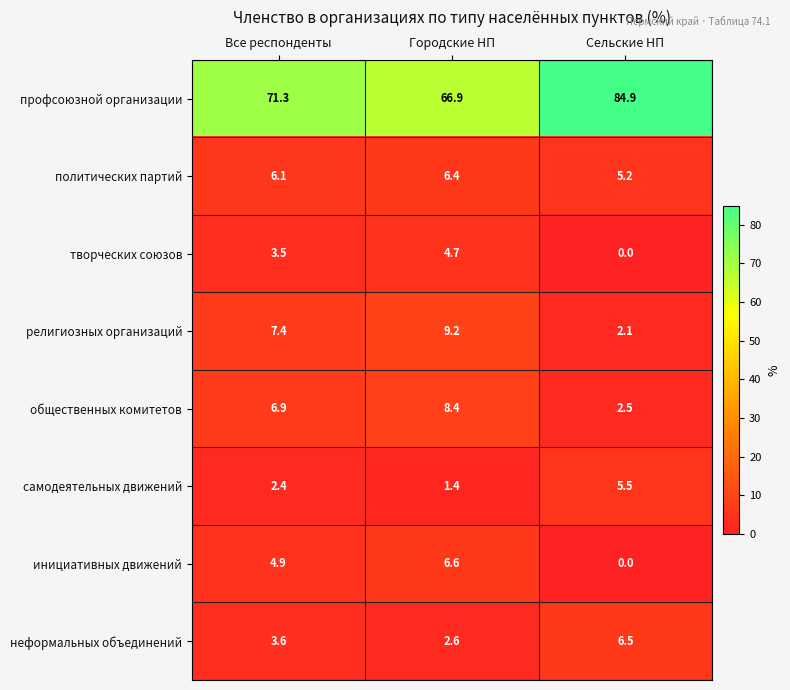

Between Городские НП and Сельские НП, which series saw the biggest shift?

профсоюзной организации